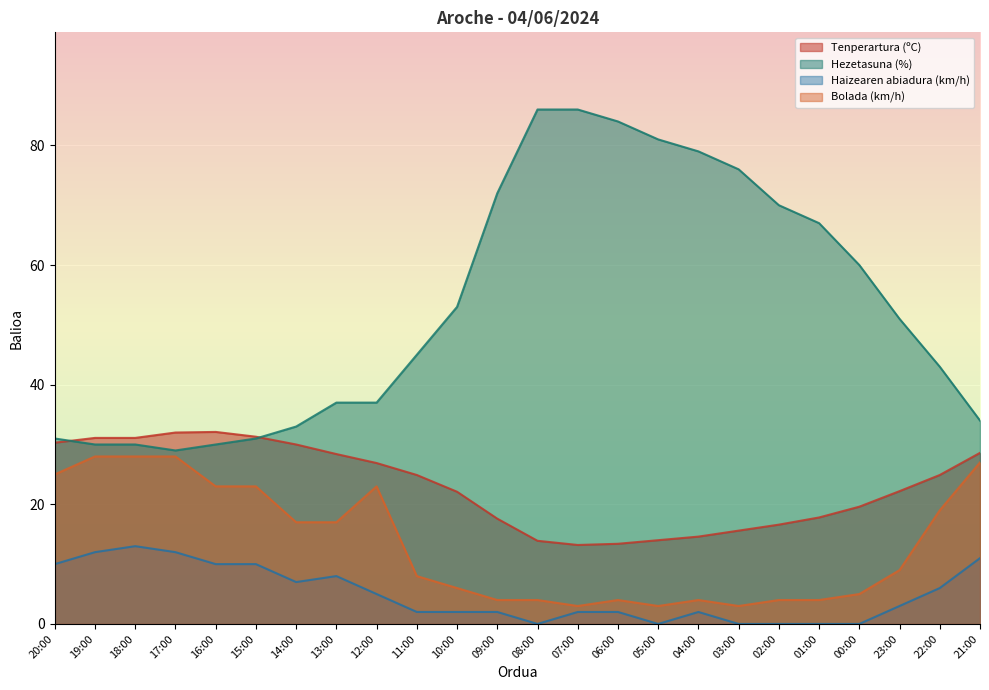

At which label does Bolada (km/h) first exceed 9?

20:00